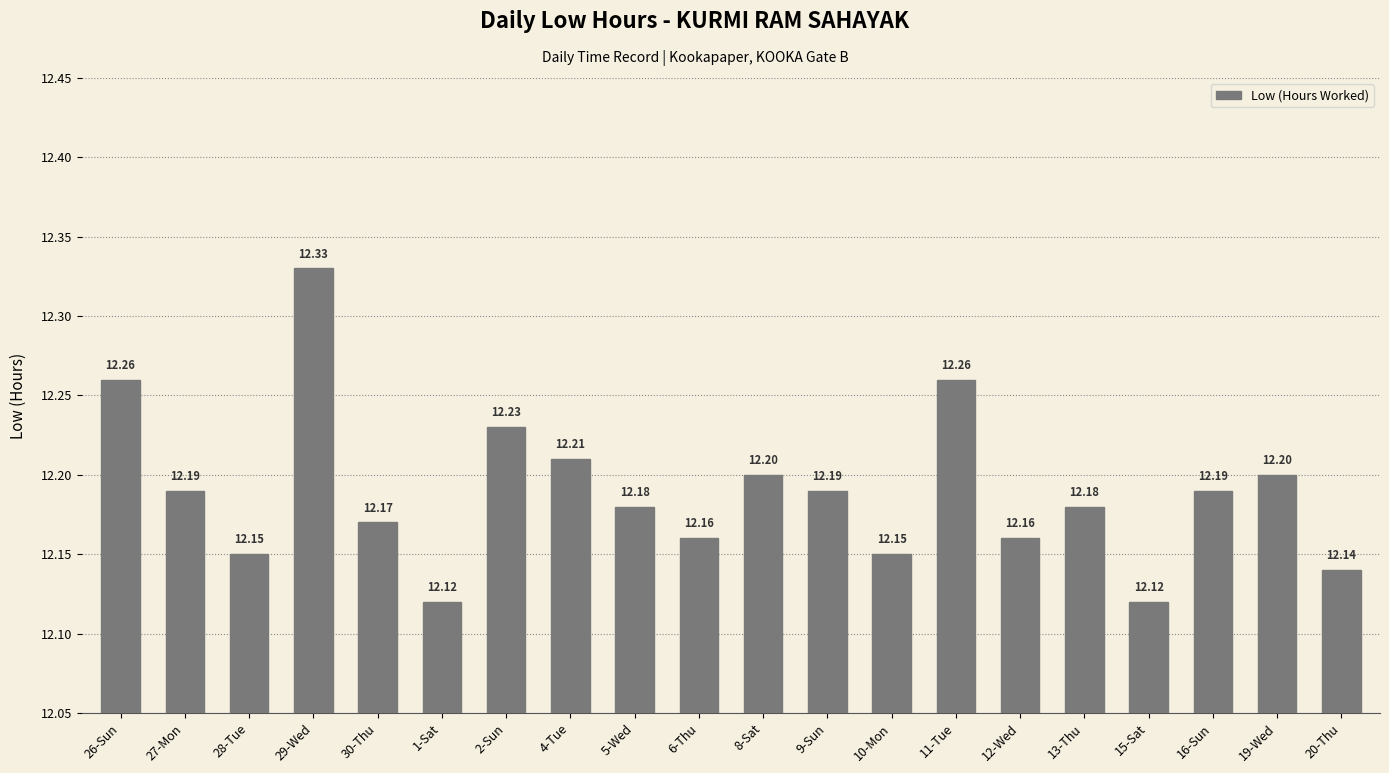

What is the sum of the values at 30-Thu and 2-Sun?

24.4